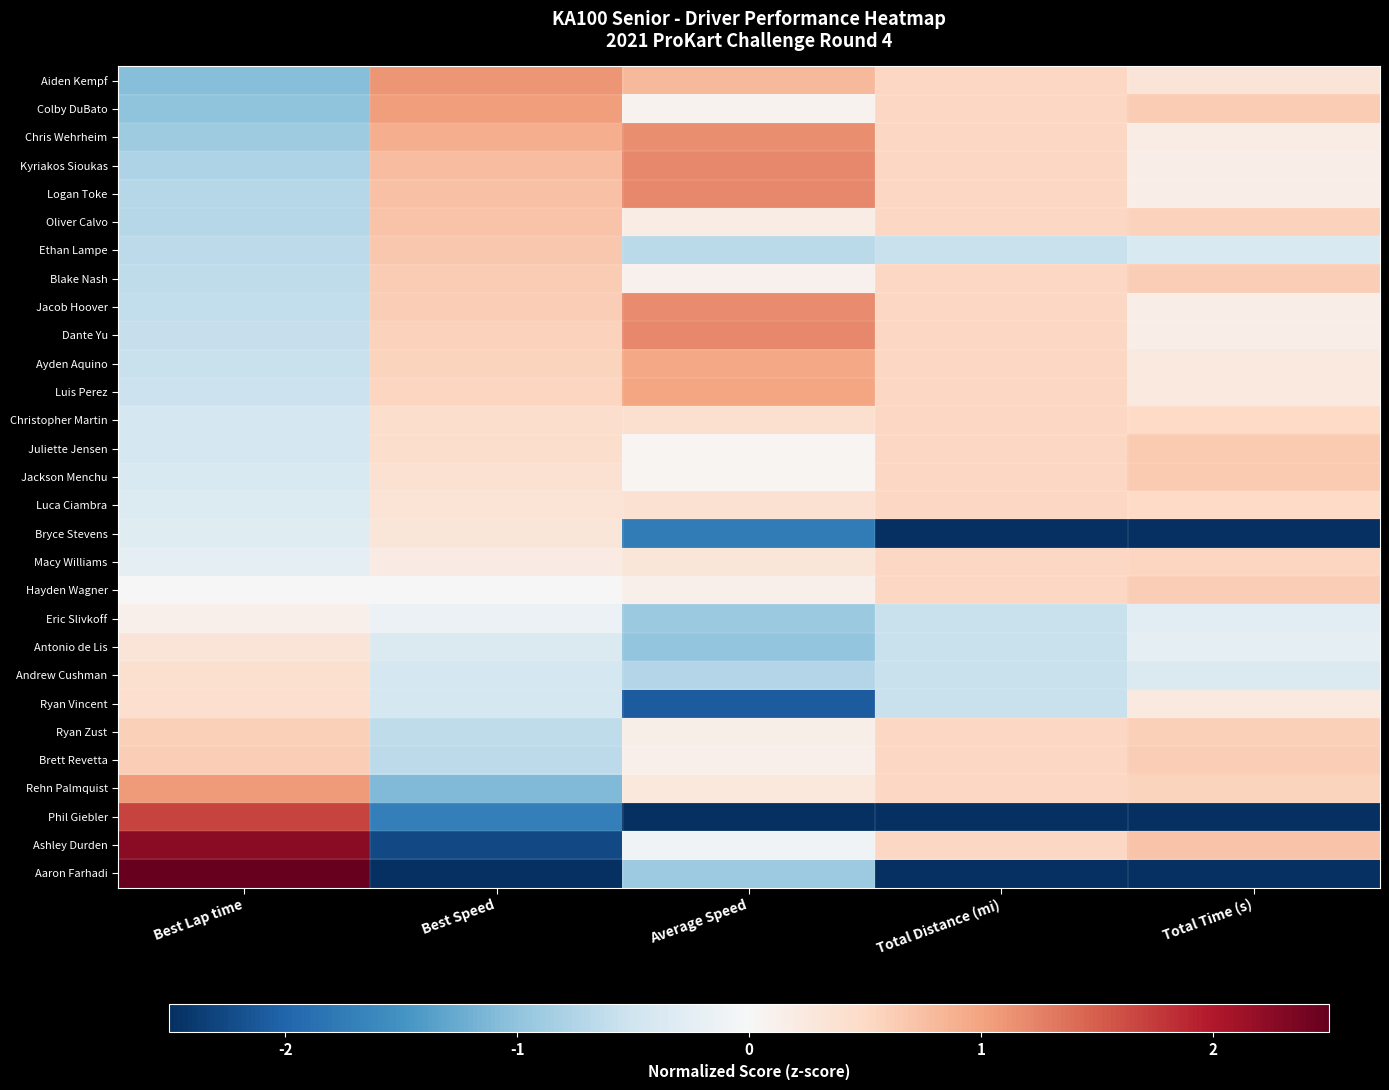

Reading right to left, what are all the values shown in this chart?

Aiden Kempf: Total Time (s)=0.3	Total Distance (mi)=0.5	Average Speed=0.8	Best Speed=1.1	Best Lap time=-1.1
Colby DuBato: Total Time (s)=0.6	Total Distance (mi)=0.5	Average Speed=0.1	Best Speed=1.0	Best Lap time=-1.0
Chris Wehrheim: Total Time (s)=0.2	Total Distance (mi)=0.5	Average Speed=1.2	Best Speed=0.9	Best Lap time=-0.9
Kyriakos Sioukas: Total Time (s)=0.2	Total Distance (mi)=0.5	Average Speed=1.2	Best Speed=0.8	Best Lap time=-0.8
Logan Toke: Total Time (s)=0.2	Total Distance (mi)=0.5	Average Speed=1.2	Best Speed=0.7	Best Lap time=-0.7
Oliver Calvo: Total Time (s)=0.6	Total Distance (mi)=0.5	Average Speed=0.2	Best Speed=0.7	Best Lap time=-0.7
Ethan Lampe: Total Time (s)=-0.4	Total Distance (mi)=-0.6	Average Speed=-0.7	Best Speed=0.7	Best Lap time=-0.7
Blake Nash: Total Time (s)=0.6	Total Distance (mi)=0.5	Average Speed=0.1	Best Speed=0.6	Best Lap time=-0.6
Jacob Hoover: Total Time (s)=0.2	Total Distance (mi)=0.5	Average Speed=1.2	Best Speed=0.6	Best Lap time=-0.6
Dante Yu: Total Time (s)=0.2	Total Distance (mi)=0.5	Average Speed=1.2	Best Speed=0.6	Best Lap time=-0.6
Ayden Aquino: Total Time (s)=0.3	Total Distance (mi)=0.5	Average Speed=1.0	Best Speed=0.6	Best Lap time=-0.6
Luis Perez: Total Time (s)=0.2	Total Distance (mi)=0.5	Average Speed=1.0	Best Speed=0.5	Best Lap time=-0.5
Christopher Martin: Total Time (s)=0.5	Total Distance (mi)=0.5	Average Speed=0.4	Best Speed=0.4	Best Lap time=-0.4
Juliette Jensen: Total Time (s)=0.6	Total Distance (mi)=0.5	Average Speed=0.0	Best Speed=0.4	Best Lap time=-0.4
Jackson Menchu: Total Time (s)=0.6	Total Distance (mi)=0.5	Average Speed=0.0	Best Speed=0.4	Best Lap time=-0.4
Luca Ciambra: Total Time (s)=0.5	Total Distance (mi)=0.5	Average Speed=0.4	Best Speed=0.3	Best Lap time=-0.3
Bryce Stevens: Total Time (s)=-2.8	Total Distance (mi)=-2.7	Average Speed=-1.8	Best Speed=0.3	Best Lap time=-0.3
Macy Williams: Total Time (s)=0.5	Total Distance (mi)=0.5	Average Speed=0.3	Best Speed=0.2	Best Lap time=-0.2
Hayden Wagner: Total Time (s)=0.6	Total Distance (mi)=0.5	Average Speed=0.1	Best Speed=-0.0	Best Lap time=-0.0
Eric Slivkoff: Total Time (s)=-0.3	Total Distance (mi)=-0.6	Average Speed=-0.9	Best Speed=-0.1	Best Lap time=0.1
Antonio de Lis: Total Time (s)=-0.3	Total Distance (mi)=-0.6	Average Speed=-1.0	Best Speed=-0.4	Best Lap time=0.3
Andrew Cushman: Total Time (s)=-0.4	Total Distance (mi)=-0.6	Average Speed=-0.7	Best Speed=-0.4	Best Lap time=0.4
Ryan Vincent: Total Time (s)=0.2	Total Distance (mi)=-0.6	Average Speed=-2.1	Best Speed=-0.4	Best Lap time=0.4
Ryan Zust: Total Time (s)=0.6	Total Distance (mi)=0.5	Average Speed=0.1	Best Speed=-0.6	Best Lap time=0.6
Brett Revetta: Total Time (s)=0.6	Total Distance (mi)=0.5	Average Speed=0.1	Best Speed=-0.6	Best Lap time=0.6
Rehn Palmquist: Total Time (s)=0.6	Total Distance (mi)=0.5	Average Speed=0.3	Best Speed=-1.1	Best Lap time=1.1
Phil Giebler: Total Time (s)=-2.5	Total Distance (mi)=-2.7	Average Speed=-2.8	Best Speed=-1.7	Best Lap time=1.7
Ashley Durden: Total Time (s)=0.7	Total Distance (mi)=0.5	Average Speed=-0.1	Best Speed=-2.2	Best Lap time=2.3
Aaron Farhadi: Total Time (s)=-3.0	Total Distance (mi)=-2.7	Average Speed=-0.9	Best Speed=-3.3	Best Lap time=3.4